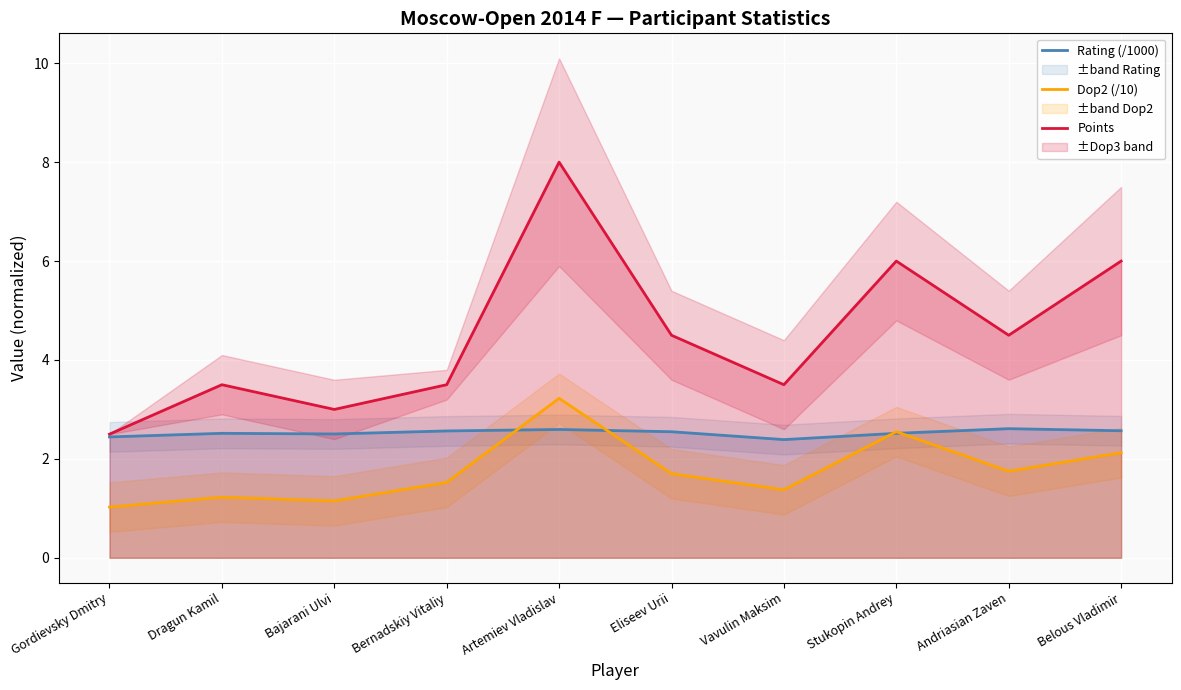

What is the label of the 5th point from the right?

Eliseev Urii